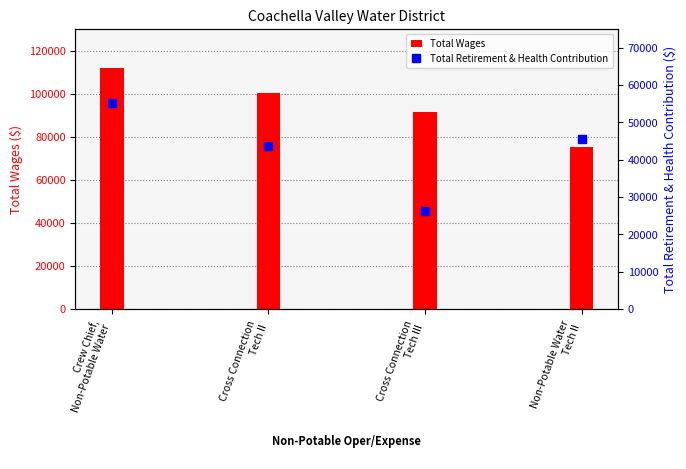

Count the Total Wages values in the range 91465 to 111717.

3